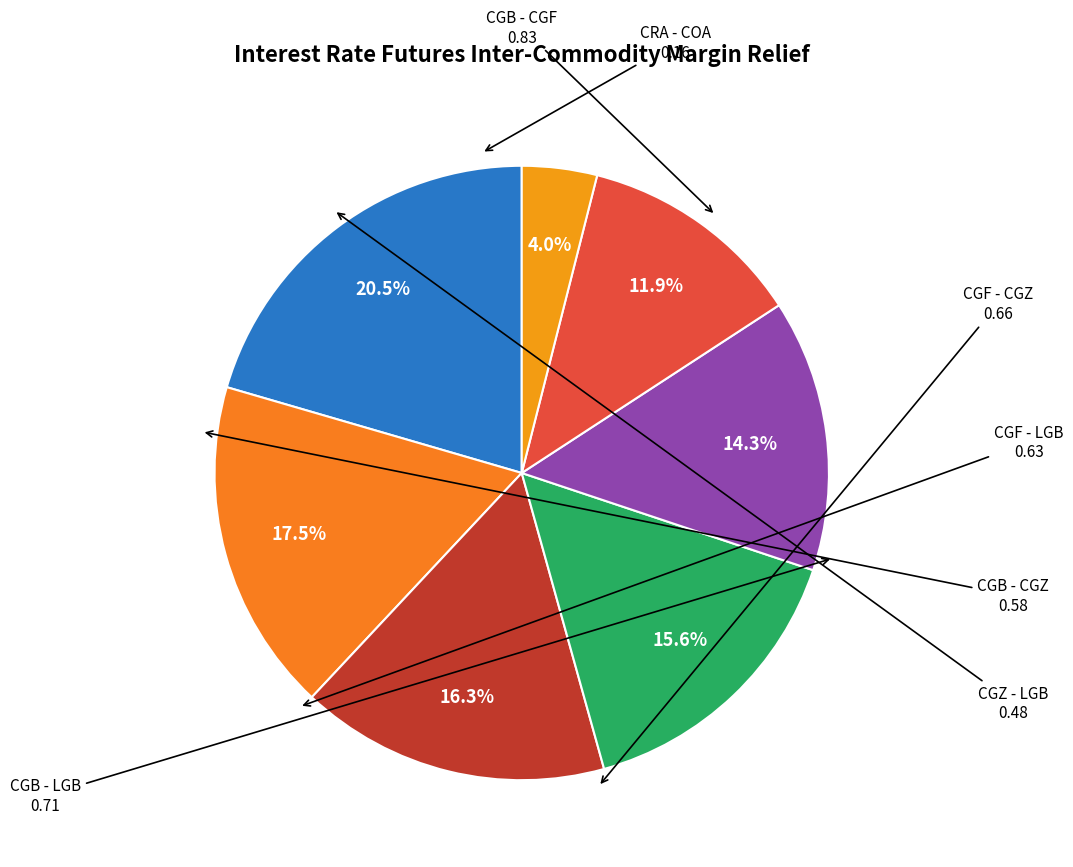

Count the number of slices in the pie.

7